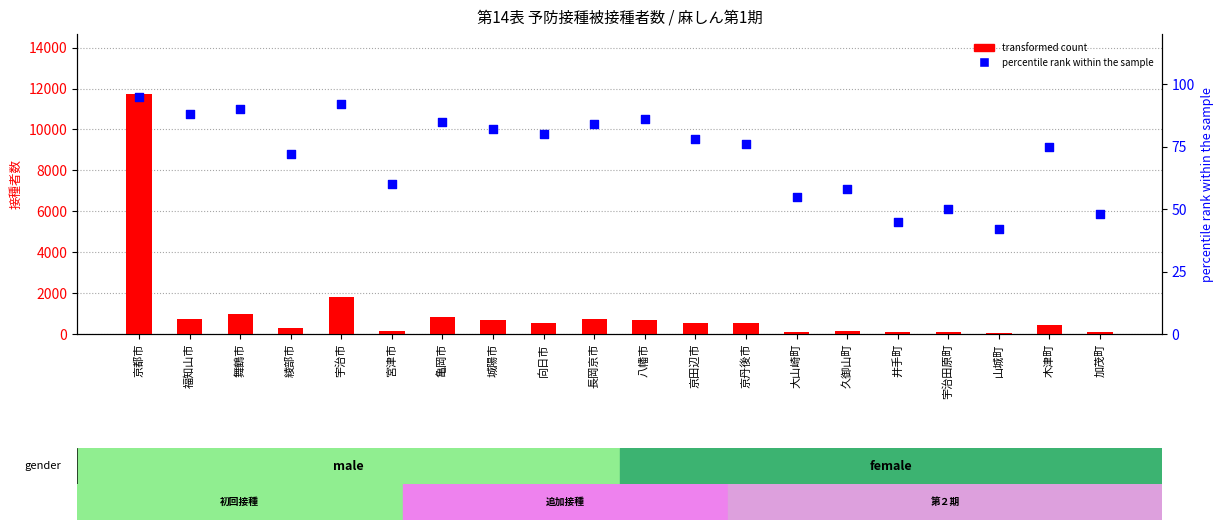

Which series reaches the minimum Y coordinate?

percentile rank within the sample